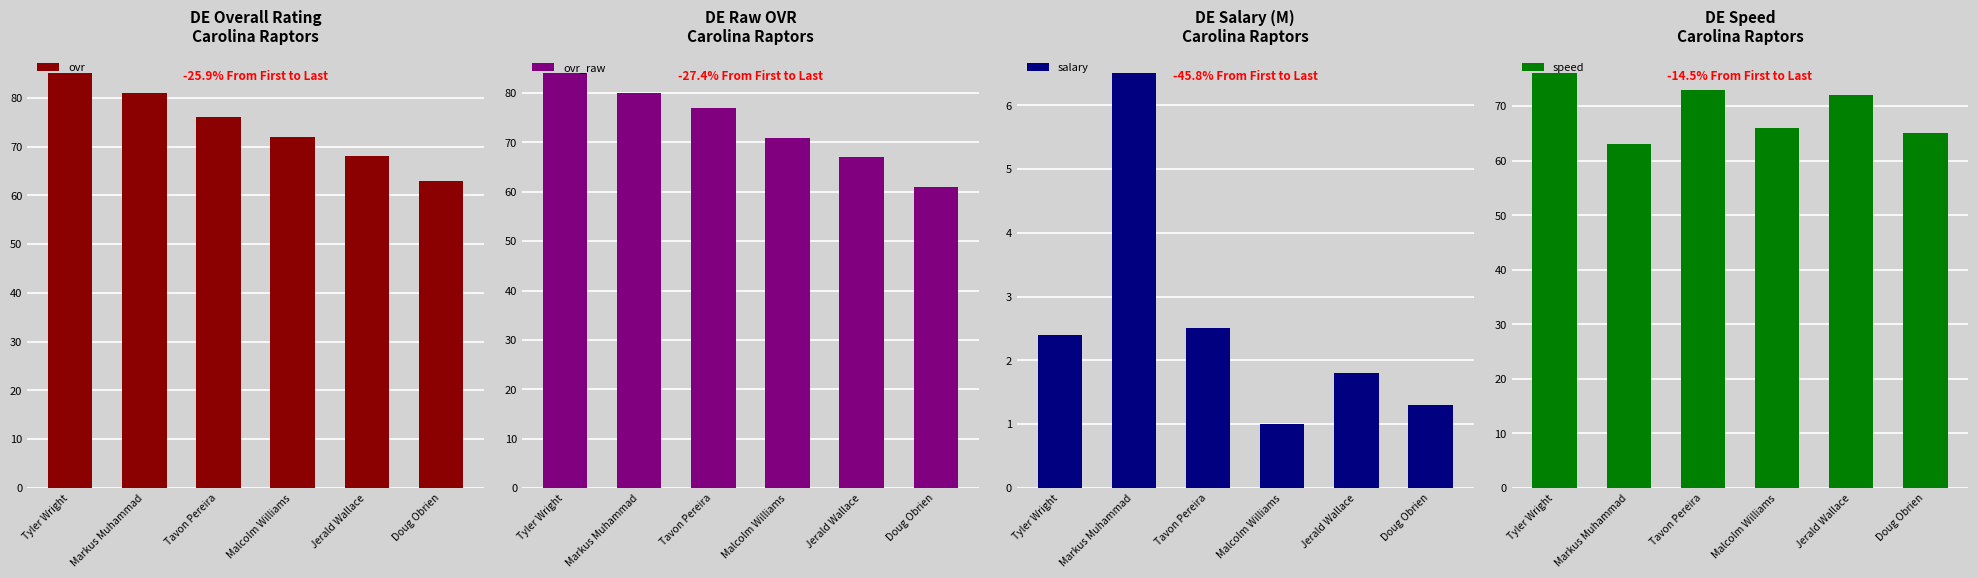

What is the label of the 4th bar from the left?

Malcolm Williams